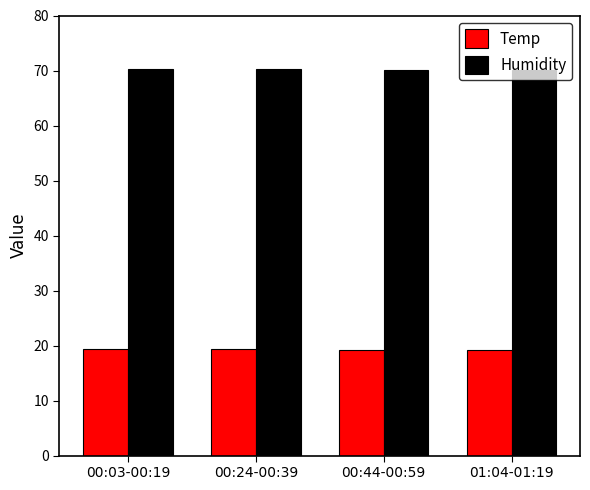

What is the lowest value of the Humidity series?

70.1